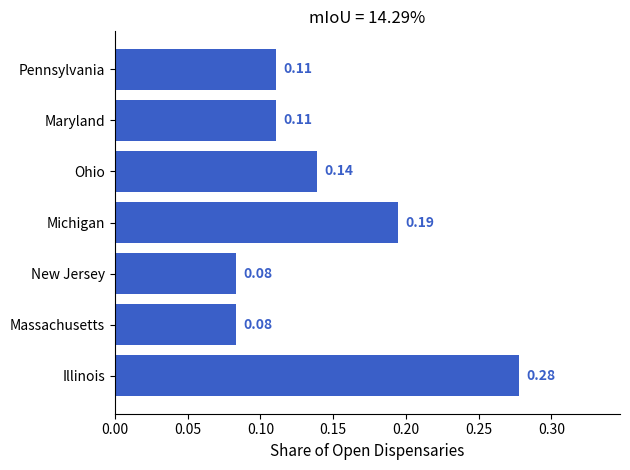

Which has a higher value, Maryland or New Jersey?

Maryland